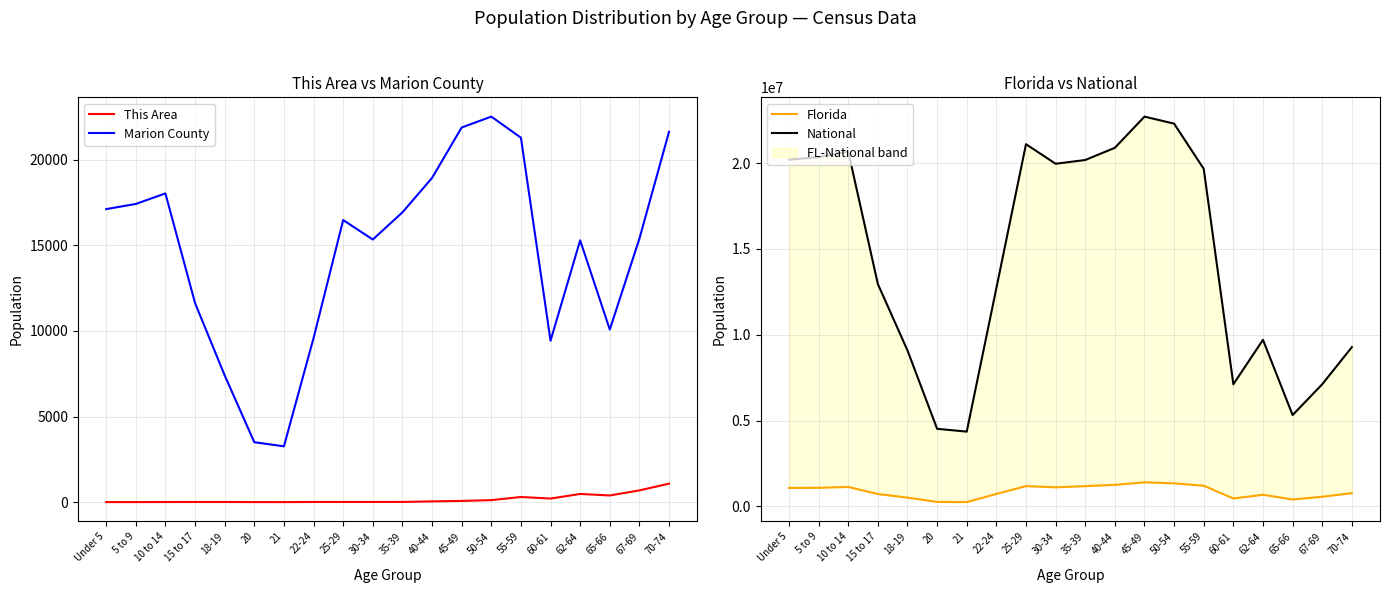

How many data points in Marion County are above 16473?

9